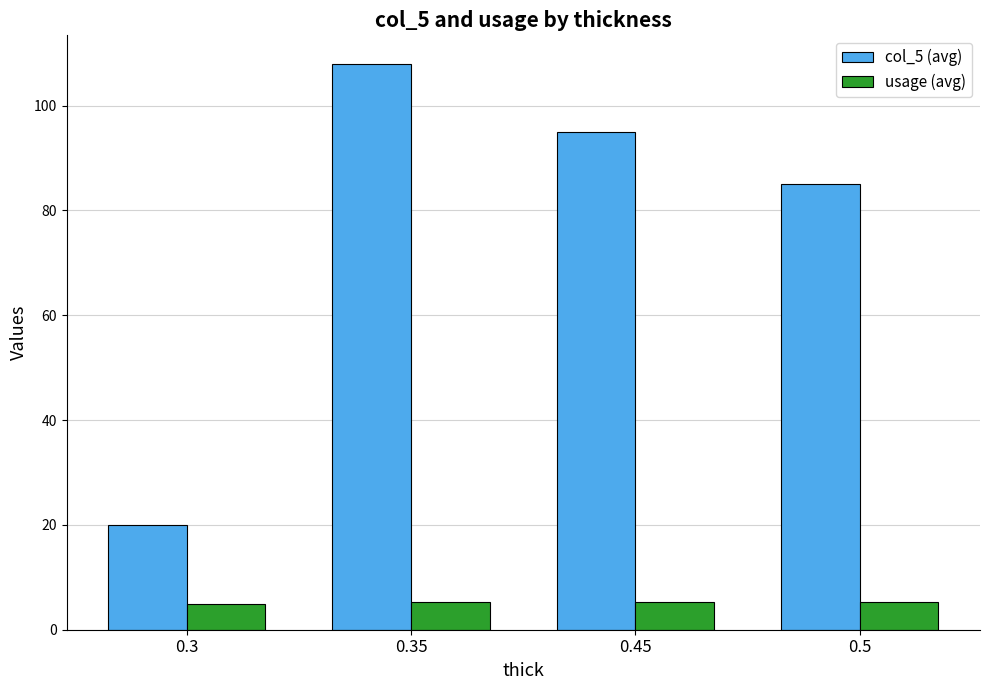

What is the value of the col_5 (avg) bar at the 4th from the left?

85.0